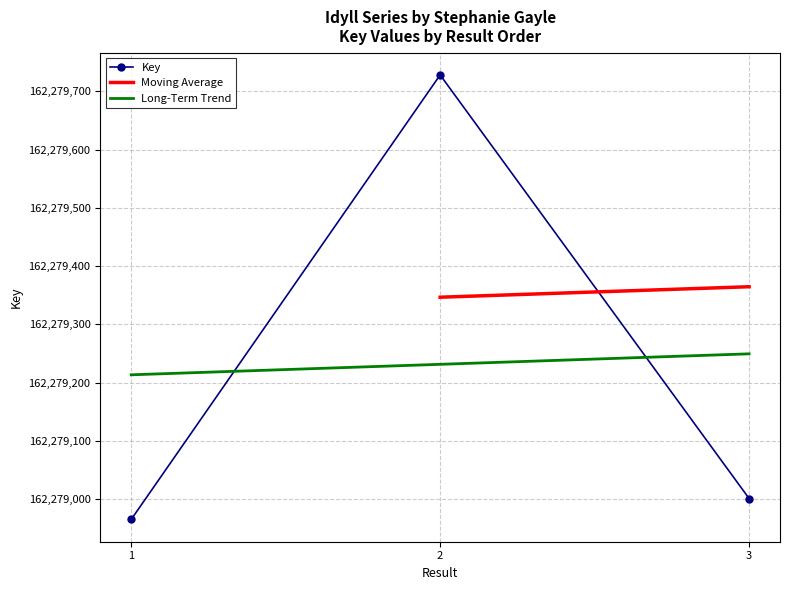

What is the approximate value at 1, to the nearest 10?

162278960